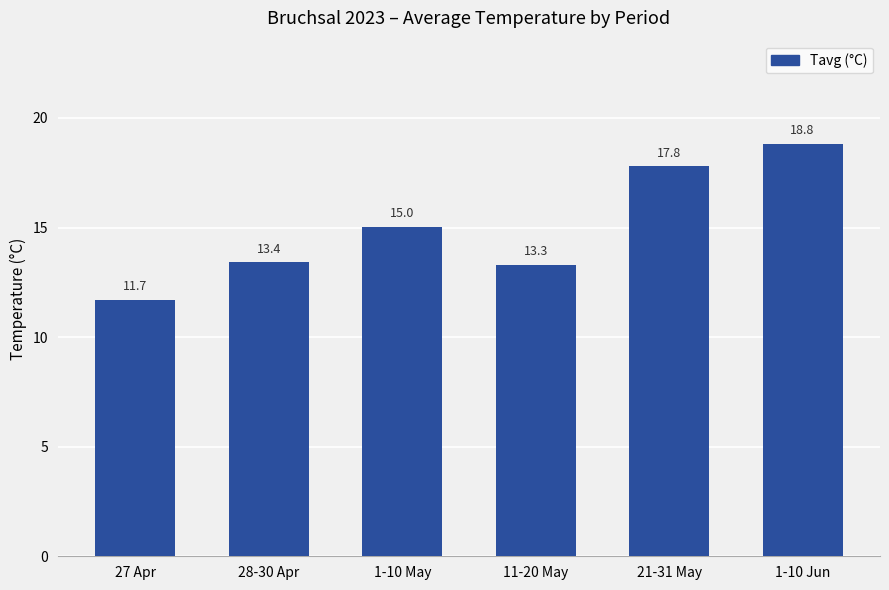

Approximately how many times larger is the value at 21-31 May compared to 27 Apr?

1.5